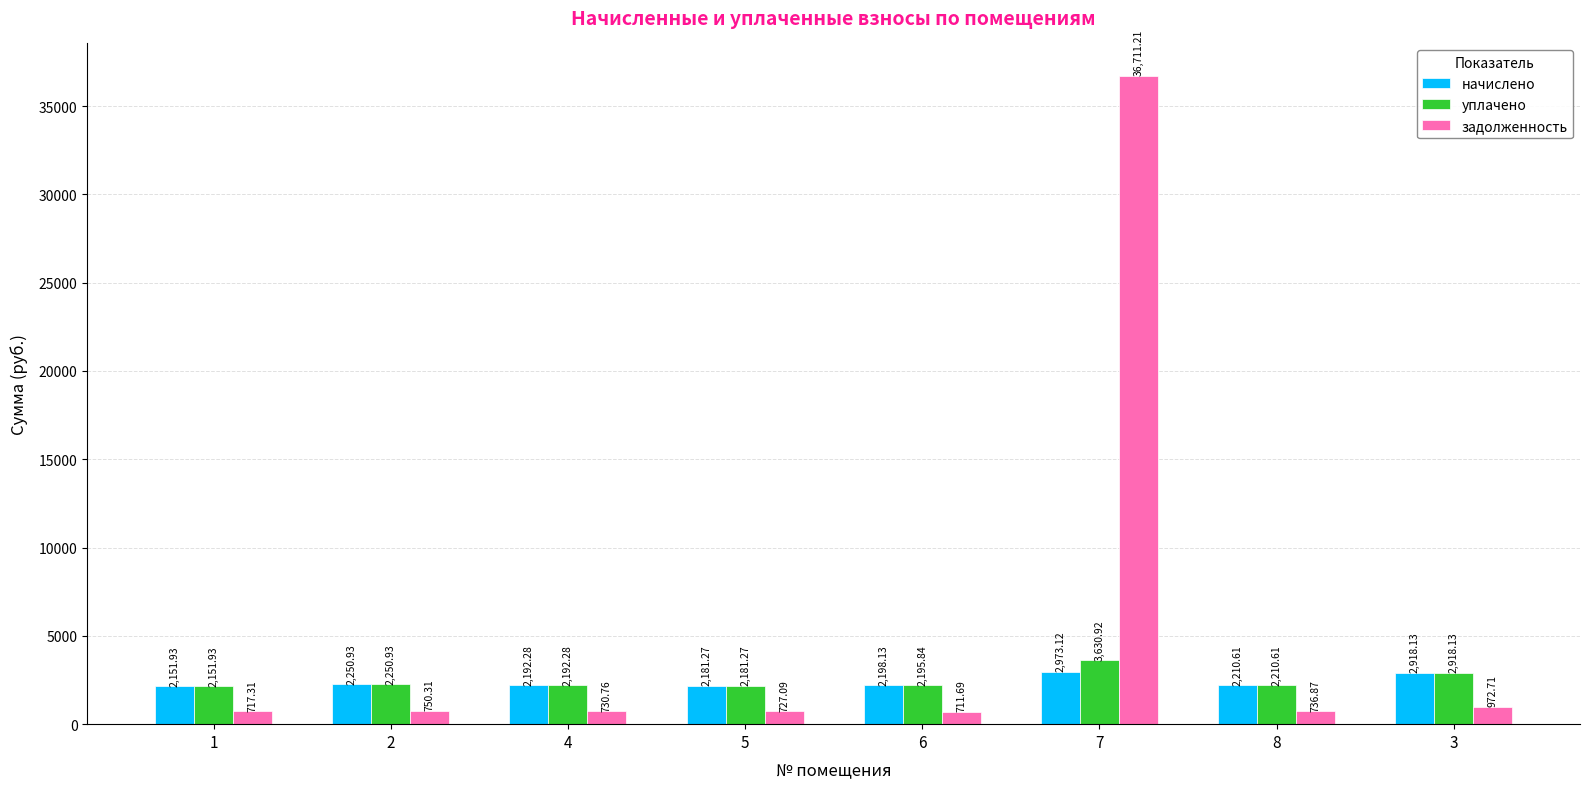

What is the difference between the highest and lowest values at 2?

1500.6